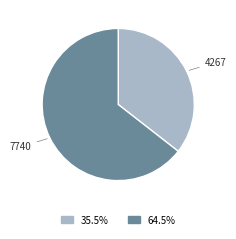

How many segments does this pie chart have?

2